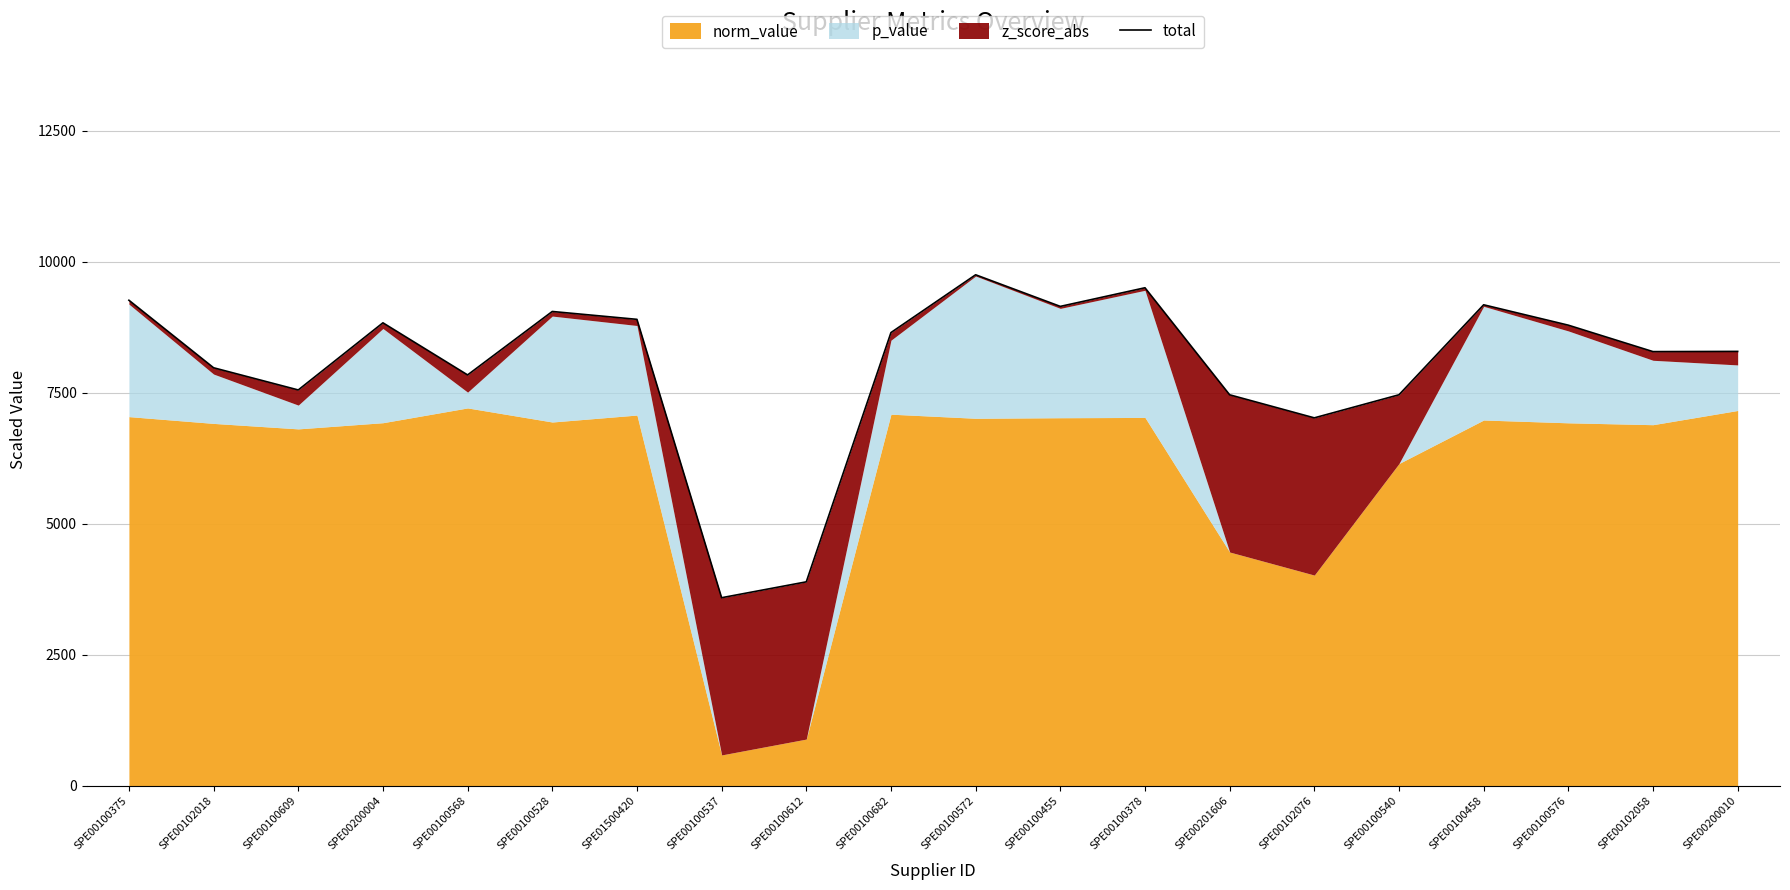

How many lines are shown in the chart?

1